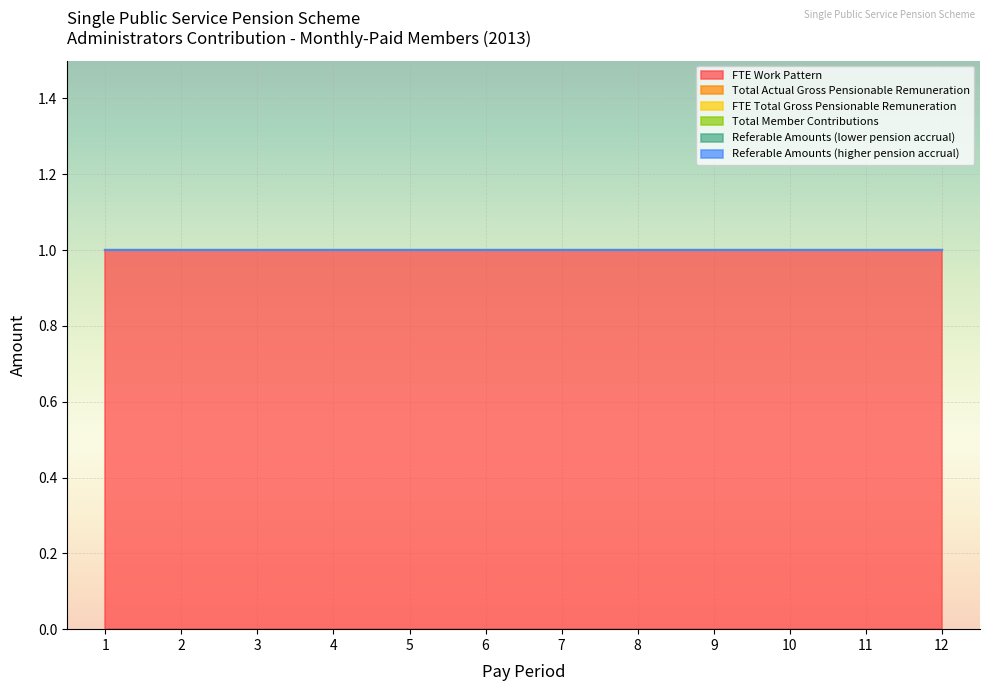

True or false: FTE Work Pattern has more than 2 interior local peaks.

False